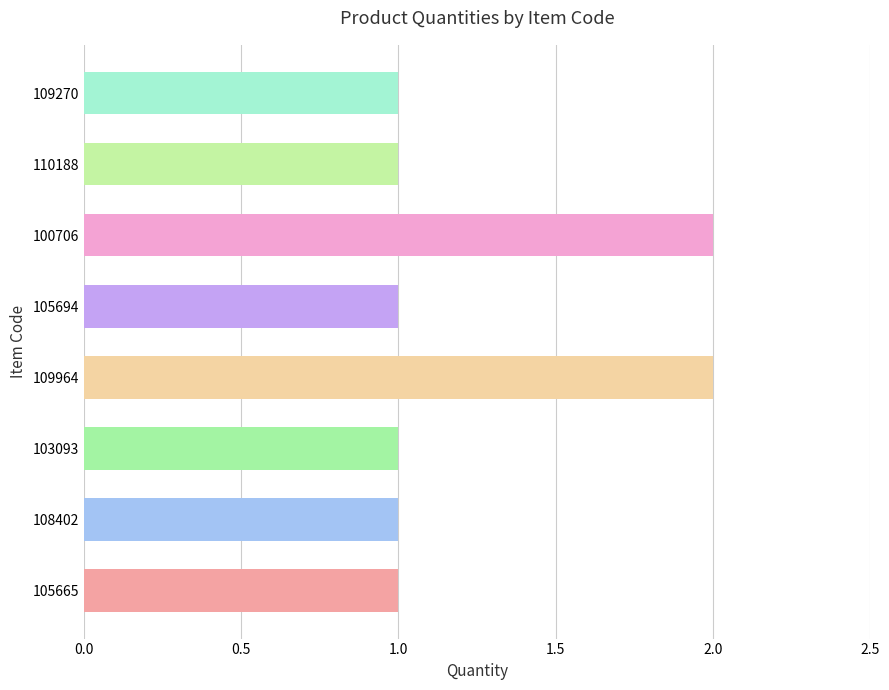

The chart shows a value of 1 at 105694. True or false?

True